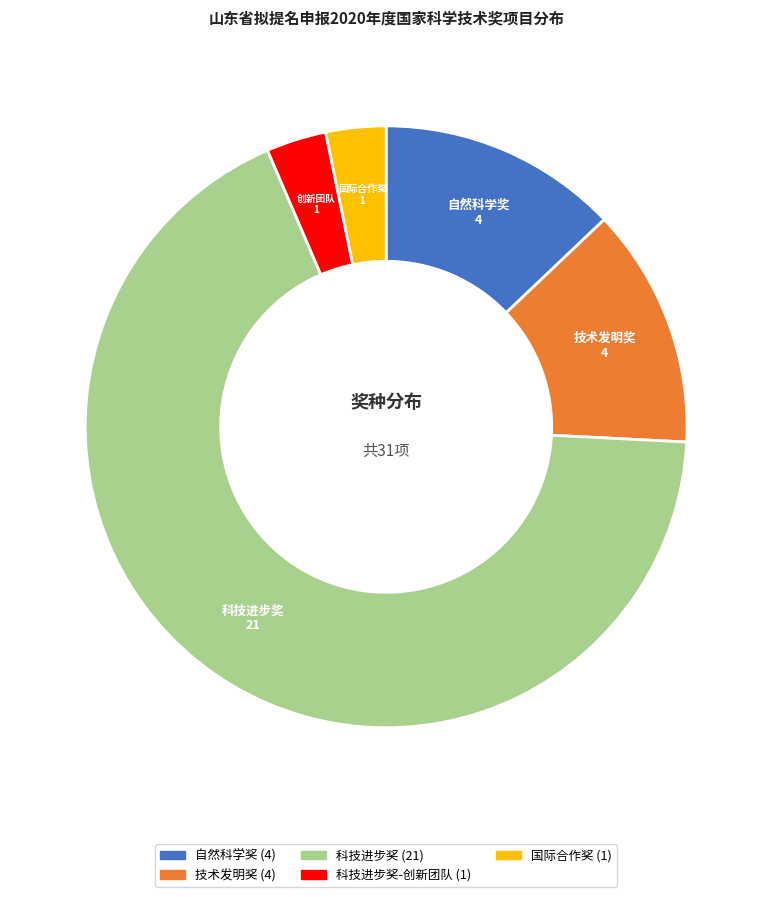

Is there any slice that represents more than half of the pie?

Yes